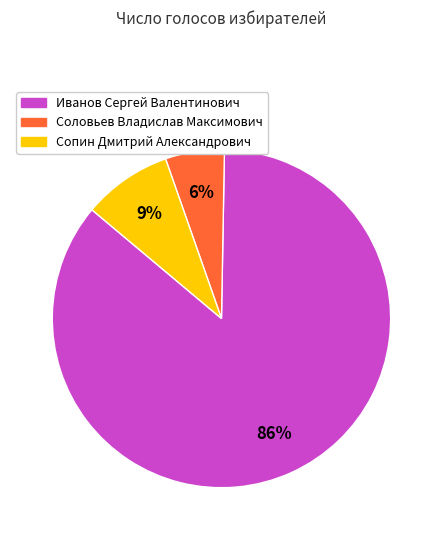

True or false: Иванов Сергей Валентинович accounts for 86% of the total.

True